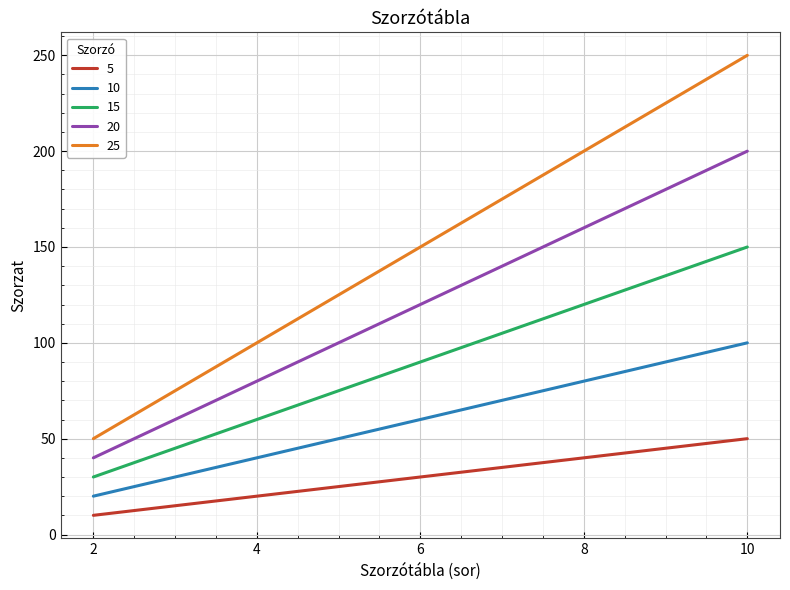

What is the difference between the highest and lowest values at 2?

40